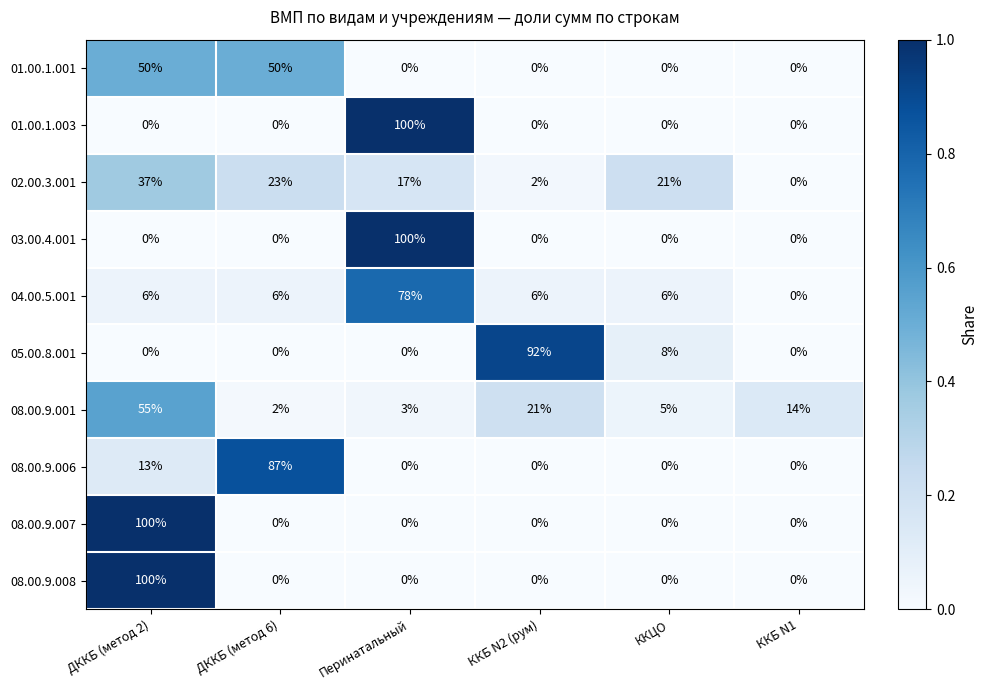

What is the spread (max minus min) of values at ДККБ (метод 2)?

100